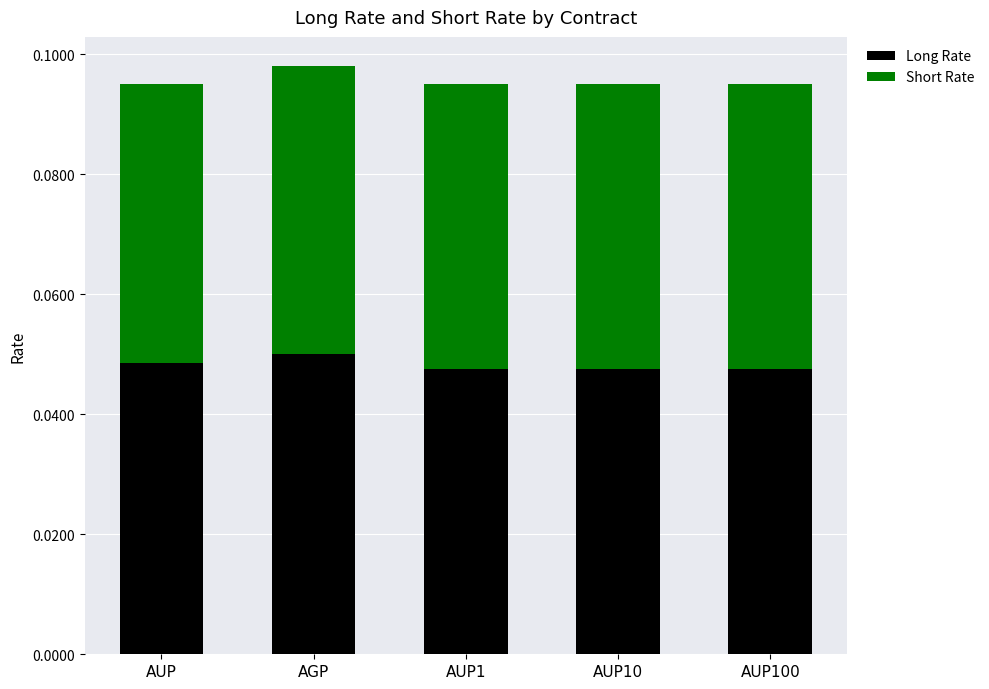

How many Long Rate values are between 0 and 1?

5